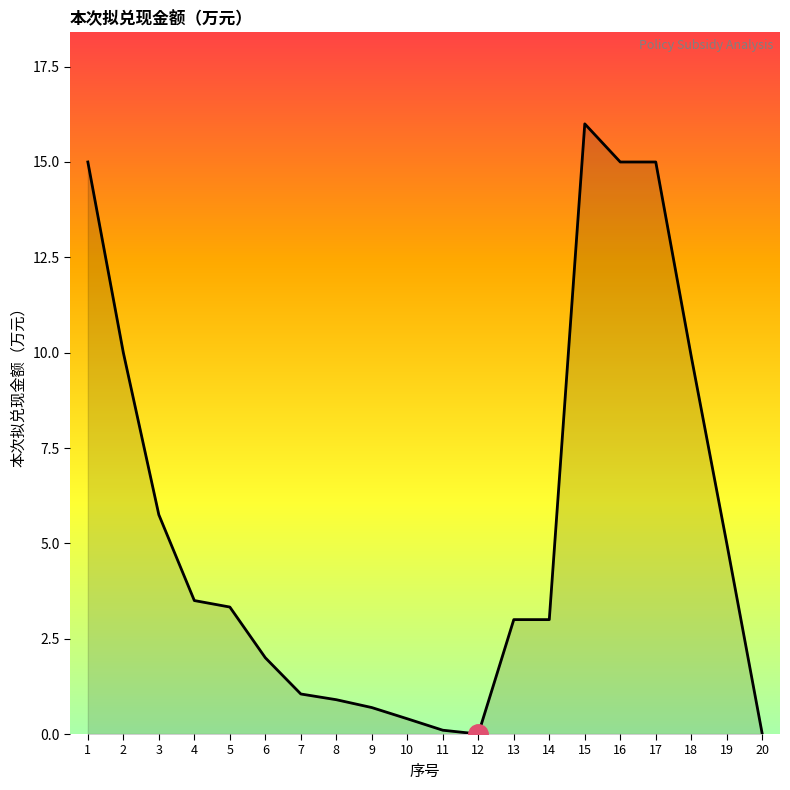

What is the ratio of the value at 3 to the value at 13?

1.9